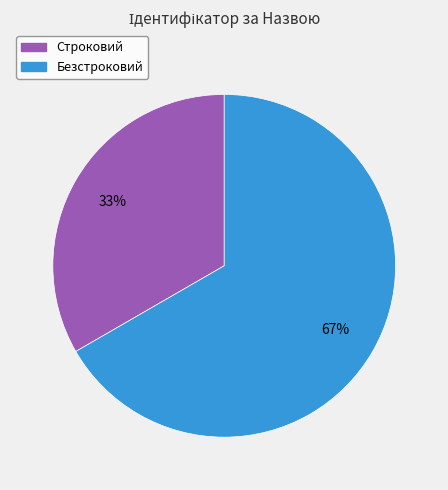

Which category accounts for the majority?

Безстроковий